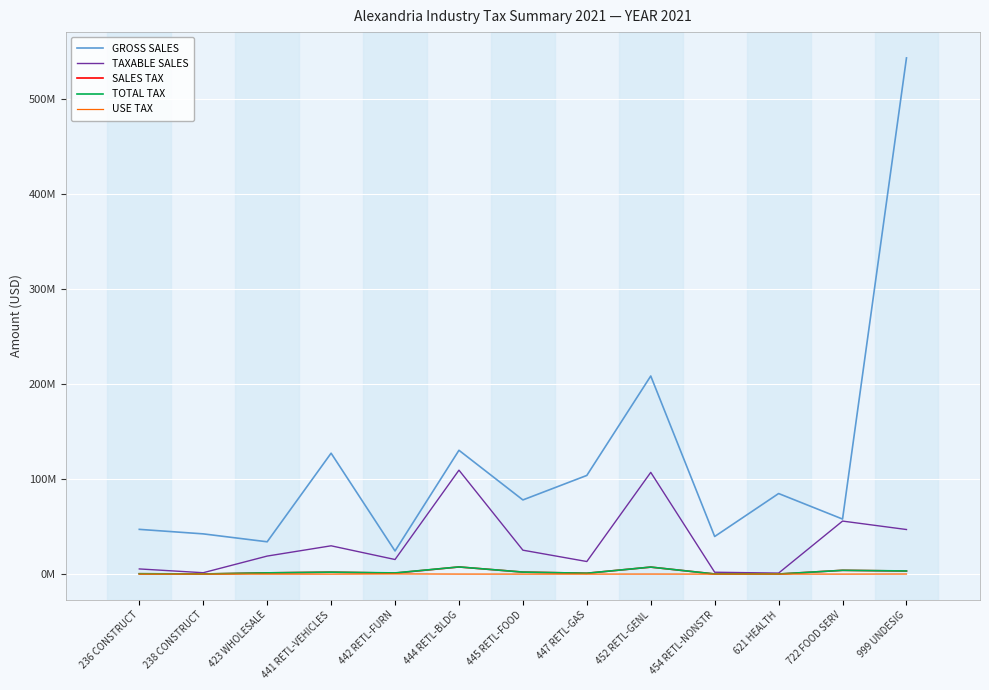

What is the greatest value displayed?

543639995